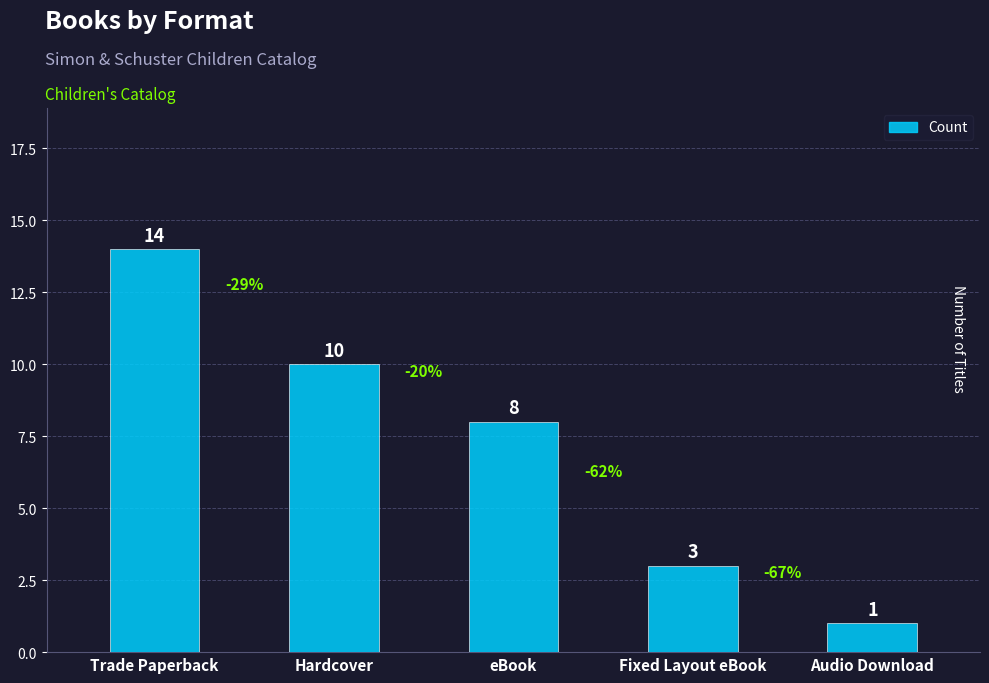

At which category does the chart reach its peak across all series?

Trade Paperback